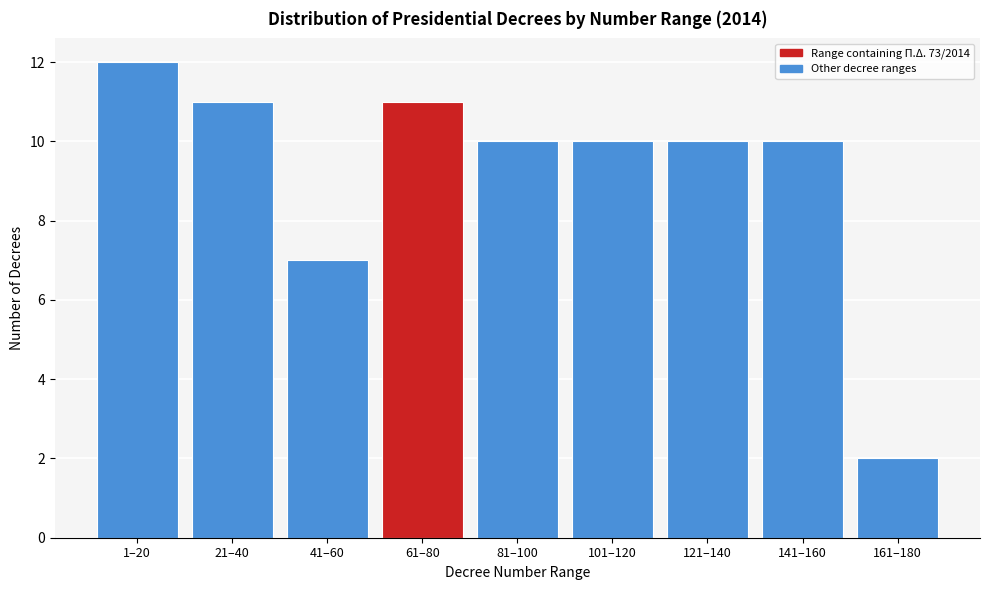

Reading left to right, extract all data points from this chart.

12	11	7	11	10	10	10	10	2